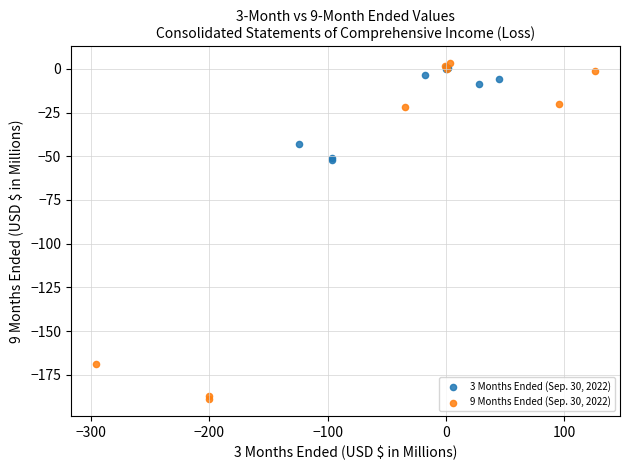

Which series reaches the minimum Y coordinate?

9 Months Ended (Sep. 30, 2022)